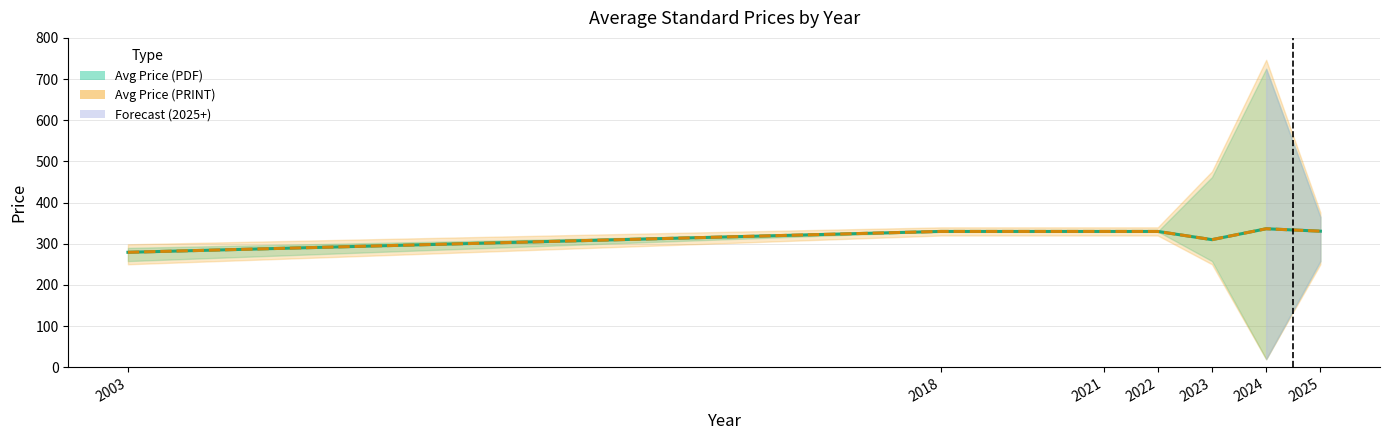

What is the value of the Avg Price (PDF) point at the 3rd from the left?

330.0